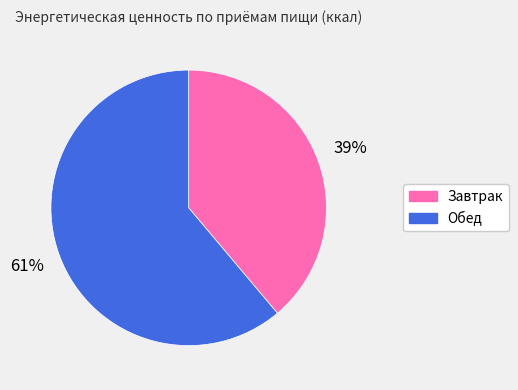

To the nearest percent, what is the difference between the largest and smallest slice percentages?

22%